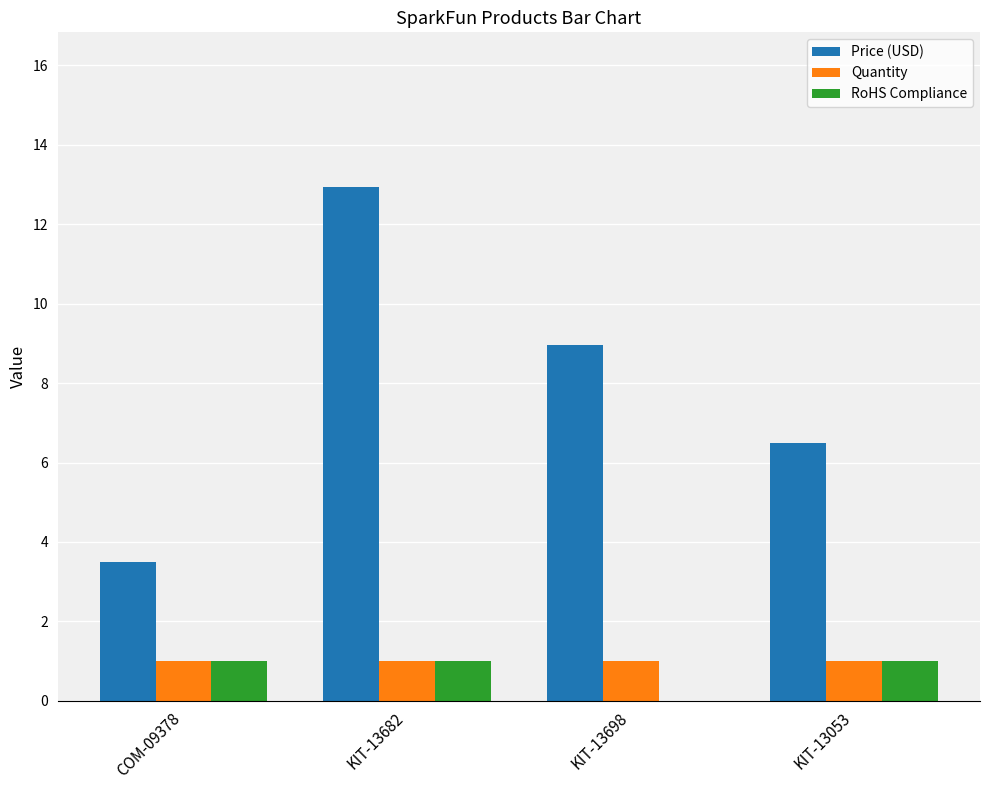

What is the maximum value for RoHS Compliance?

1.0